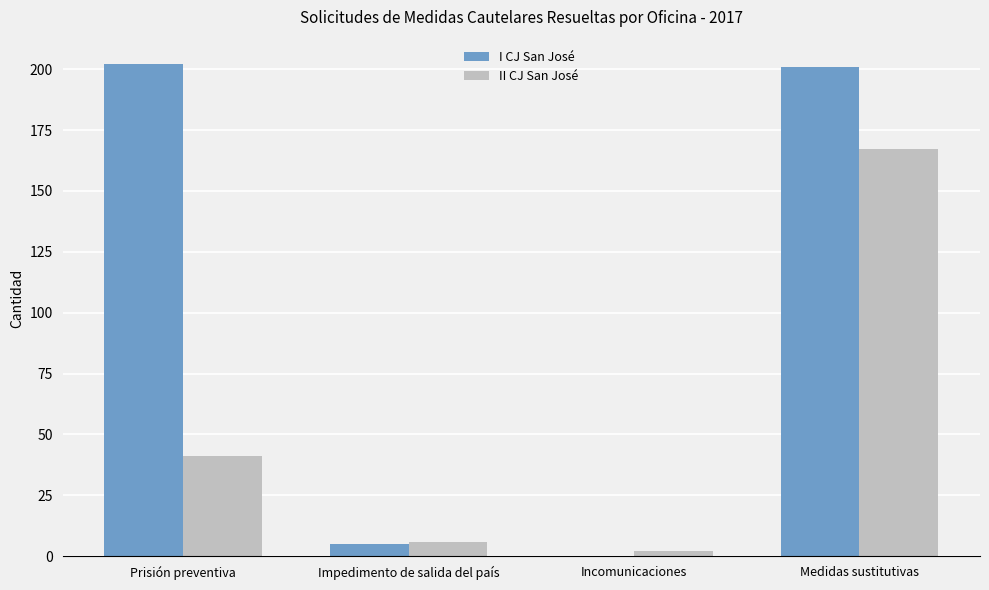

How many values in I CJ San José are above zero?

3